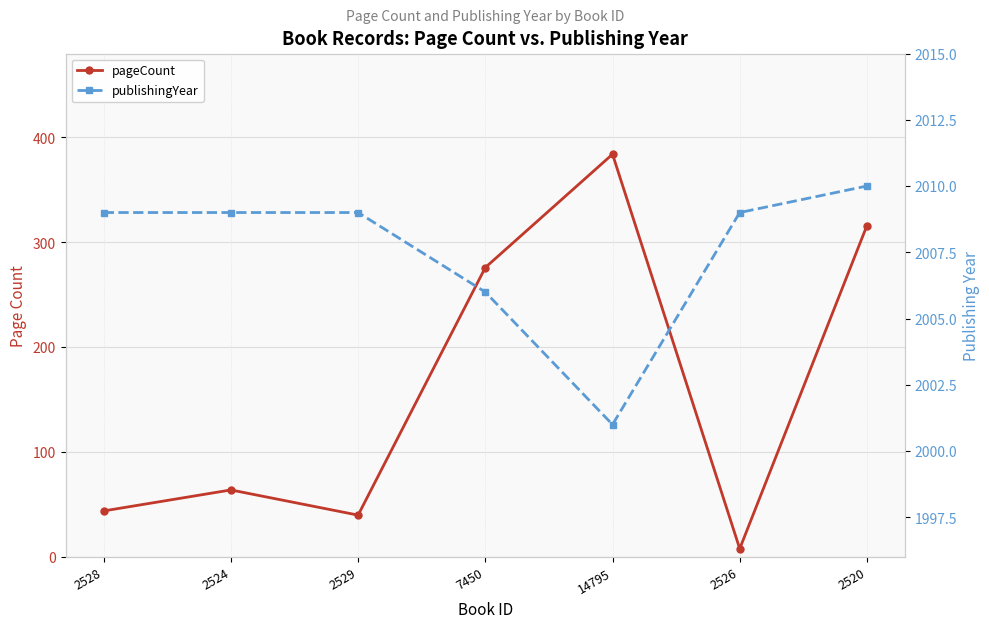

What is the difference between the maximum and minimum values in the publishingYear series?

9